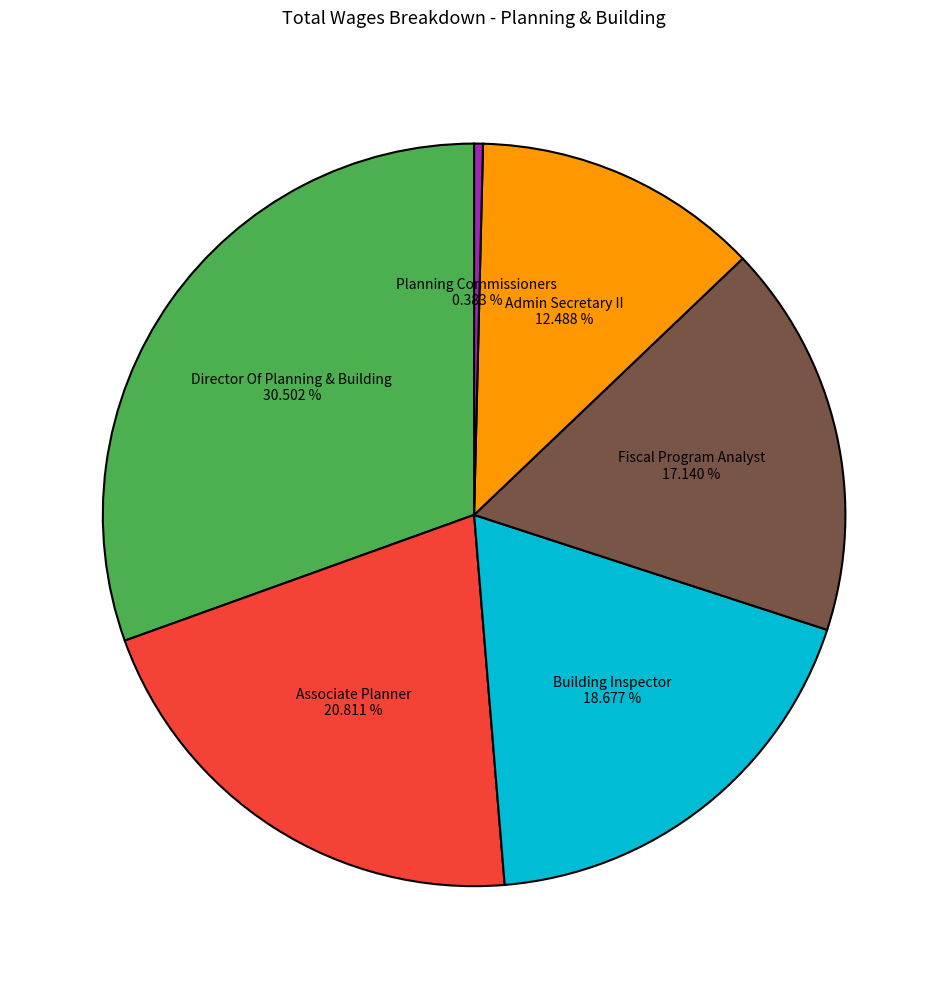

Count the number of slices in the pie.

6